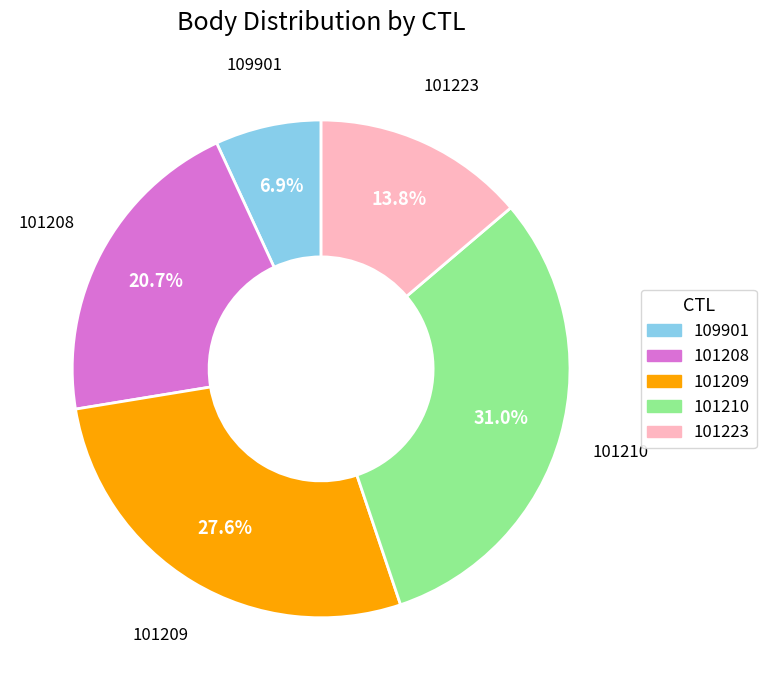

How many slices are in this pie chart?

5